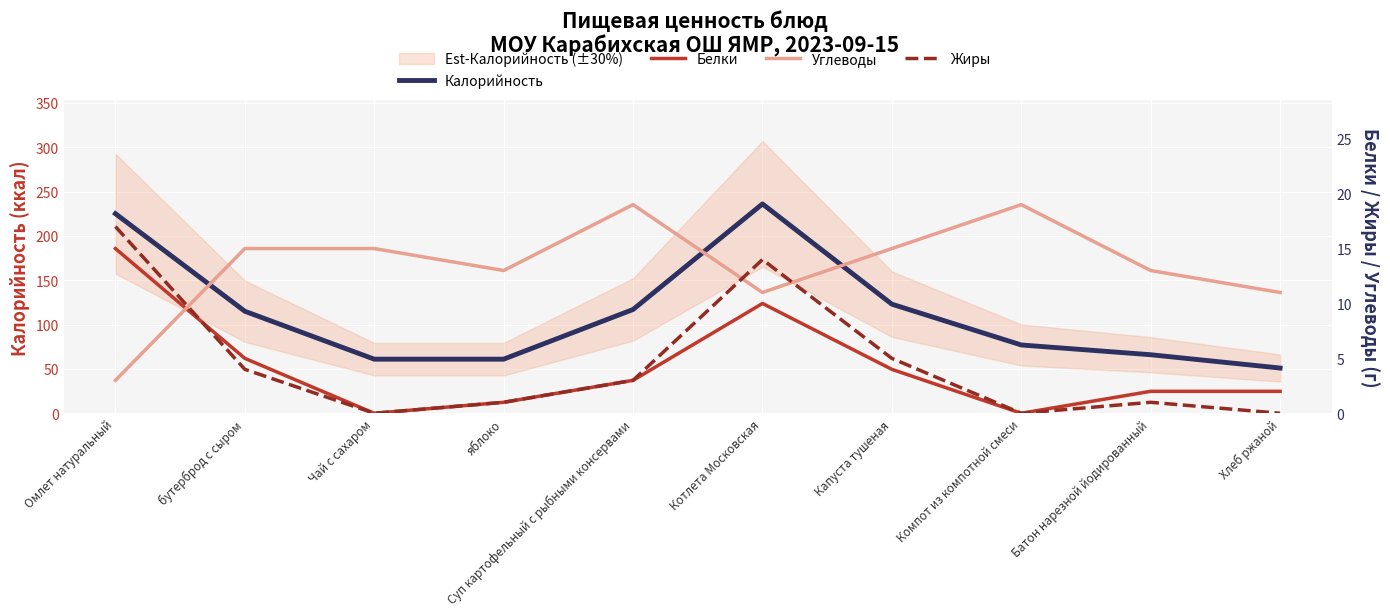

Between Суп картофельный с рыбными консервами and Хлеб ржаной, which series saw the biggest shift?

Калорийность